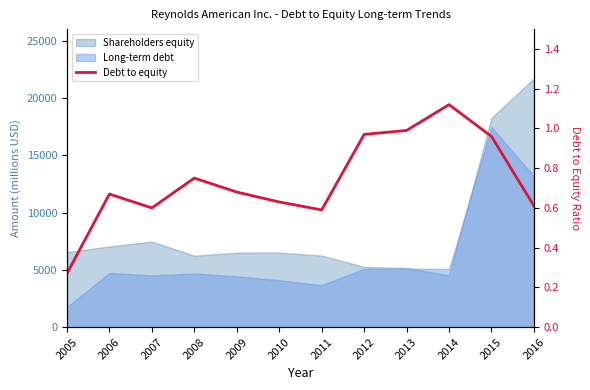

What value does the data have at 2015?

1.0